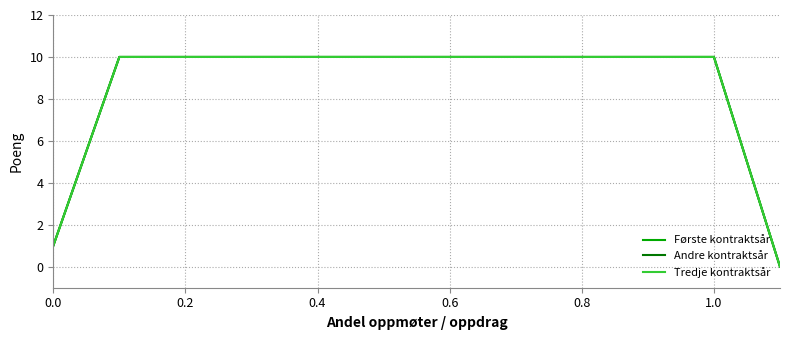

What is the value of the Første kontraktsår point at the 6th from the left?

10.0